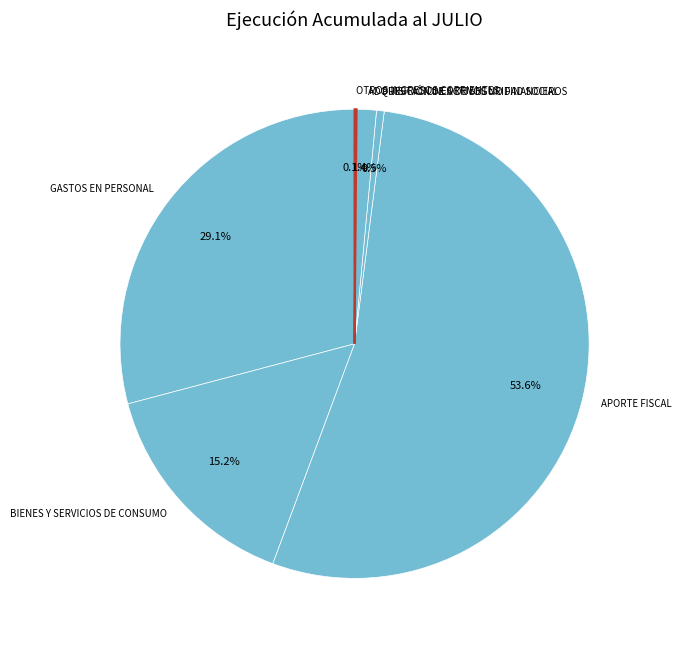

Does APORTE FISCAL account for over 50% of the chart?

Yes